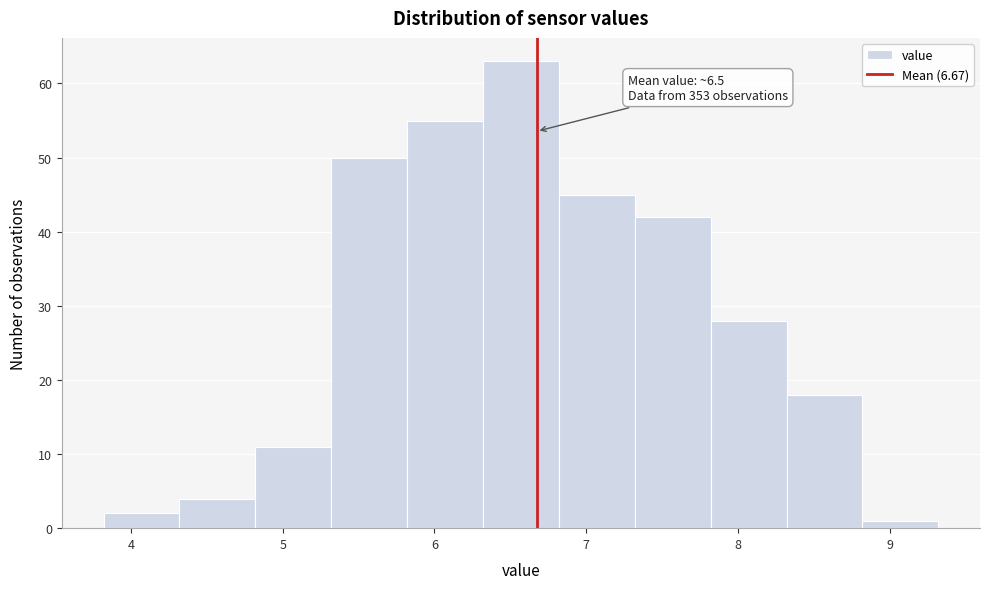

Over which range of the x-axis is the bar tallest?

6.32 to 6.82